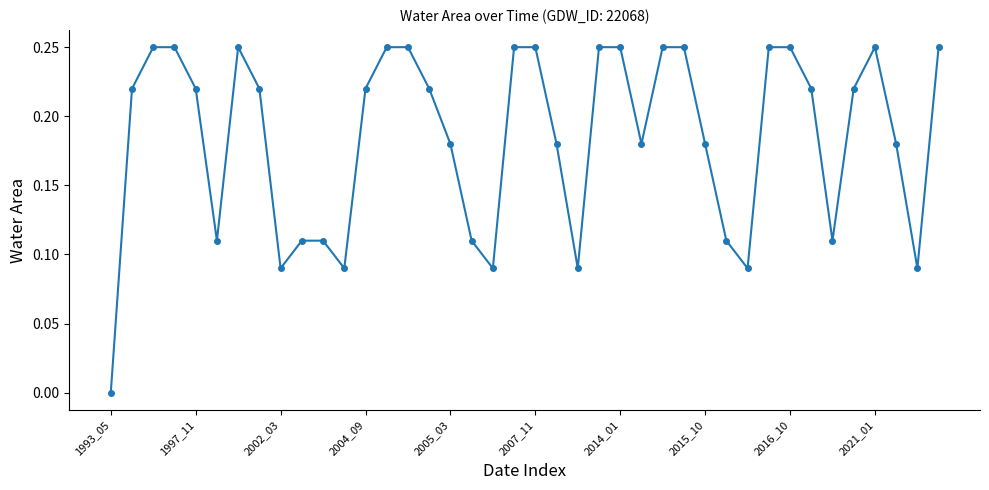

What is the sum of all values?

7.4